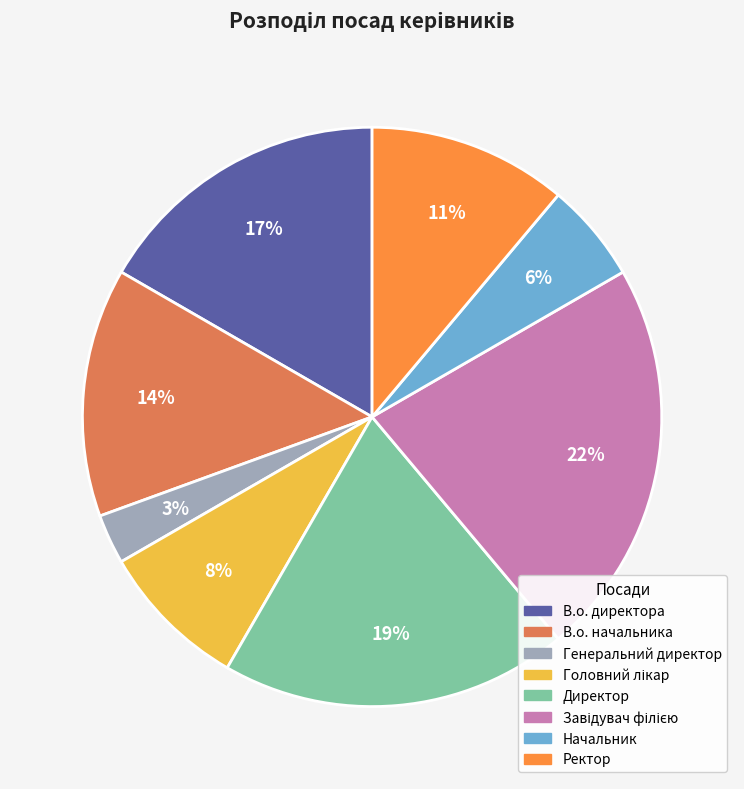

To the nearest percent, what is the average slice percentage?

12%